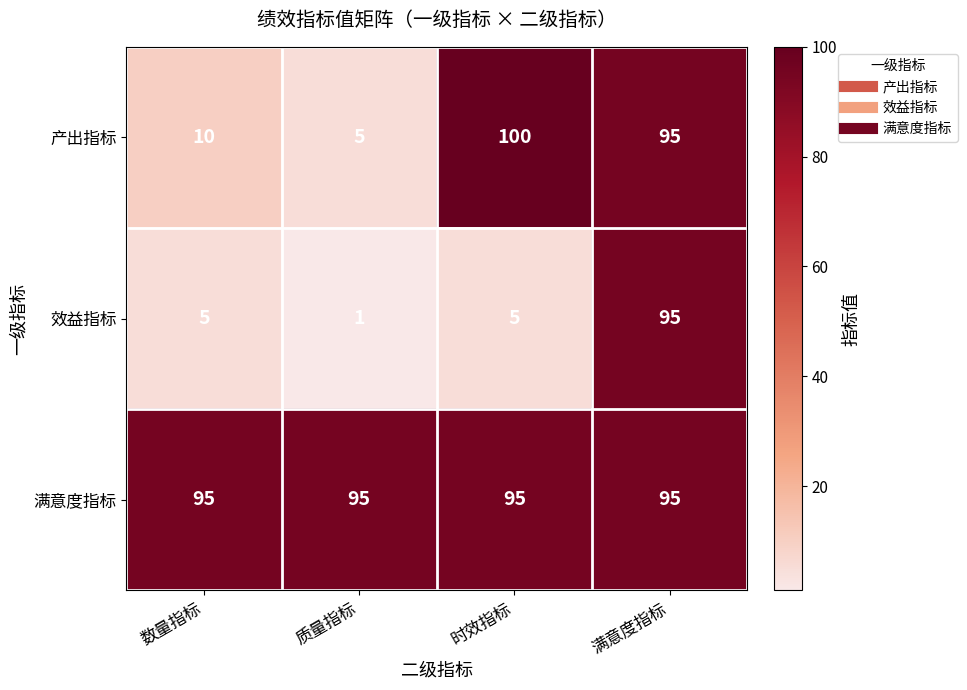

What is the difference between the 效益指标 values at 满意度指标 and 时效指标?

90